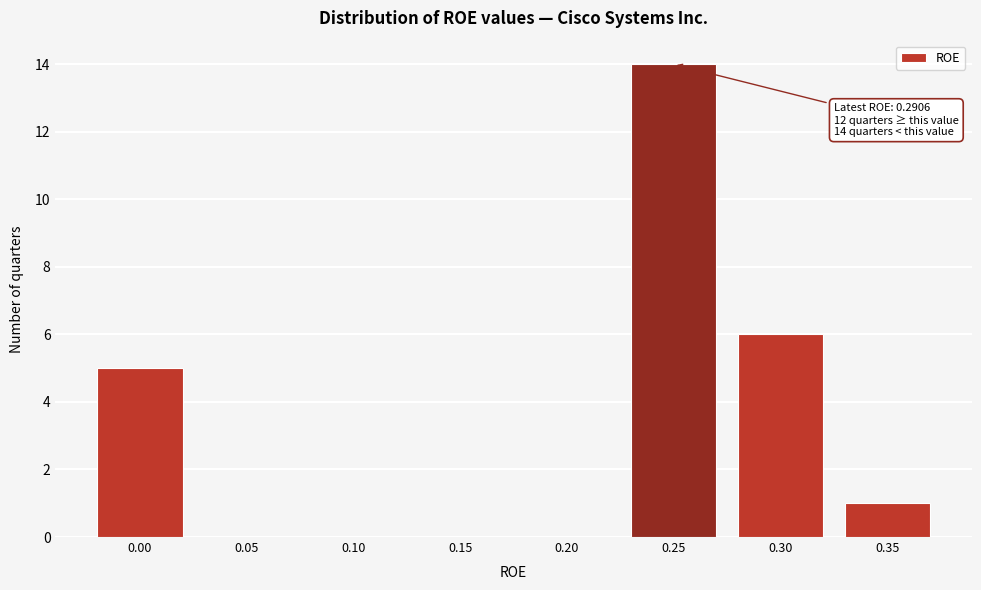

Reading left to right, list all the values displayed in this chart.

0.00=5	0.05=0	0.10=0	0.15=0	0.20=0	0.25=14	0.30=6	0.35=1